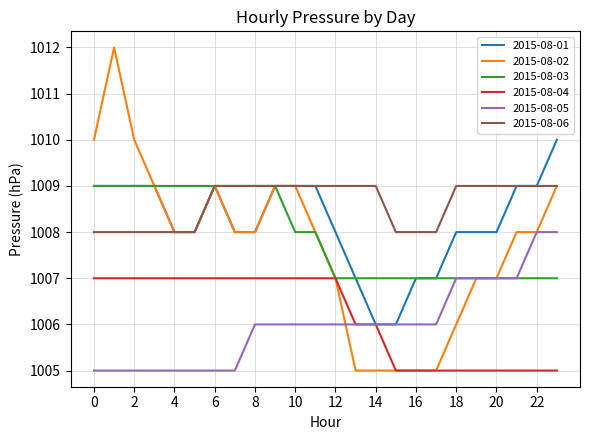

What are all the series names shown in the legend?

2015-08-01, 2015-08-02, 2015-08-03, 2015-08-04, 2015-08-05, 2015-08-06